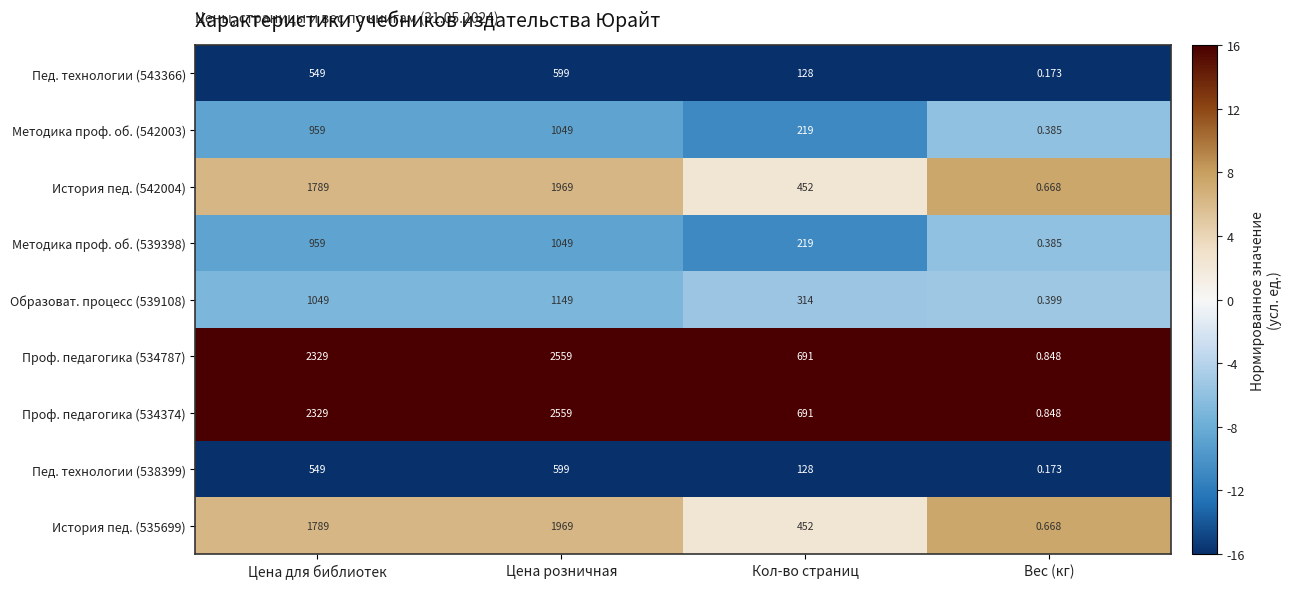

How many series are shown in this chart?

9